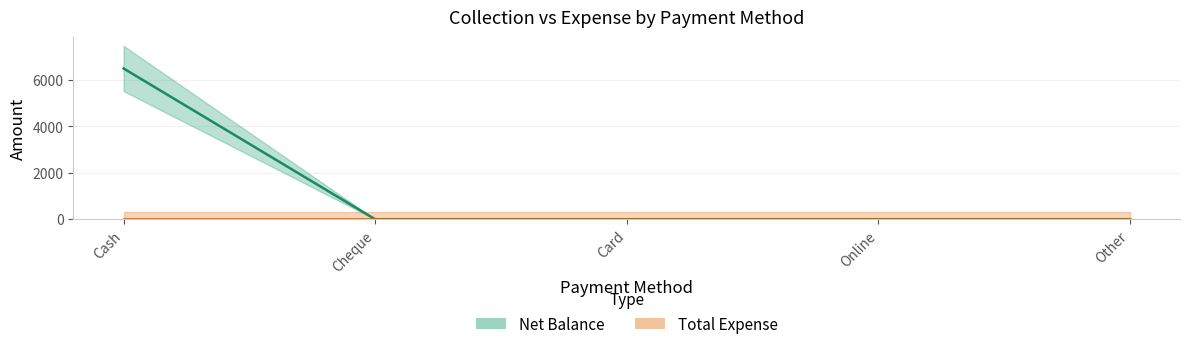

True or false: the data shows 3648 at Online.

False